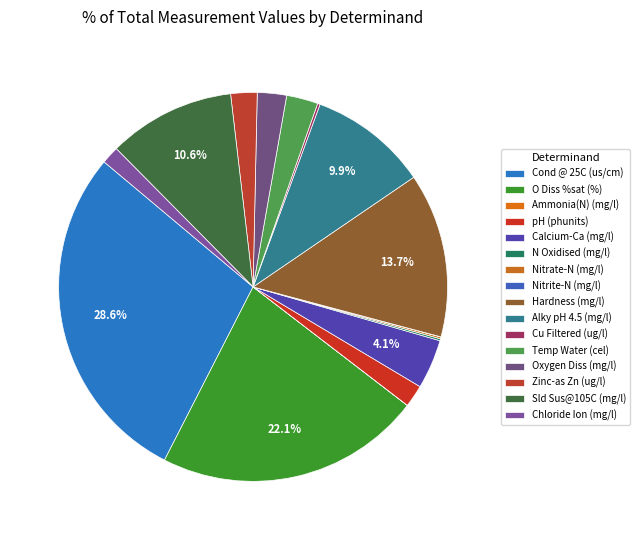

Is pH (phunits) the majority of the pie?

No